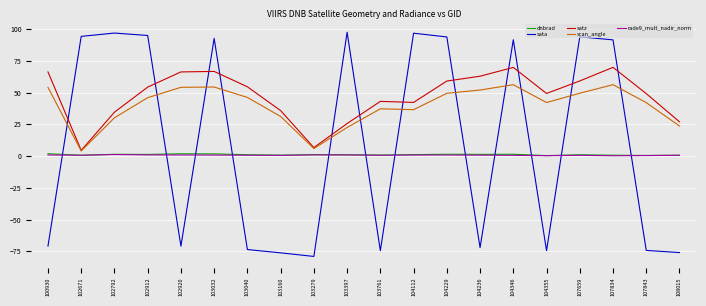

True or false: satz and rade9_mult_nadir_norm cross at least once.

False